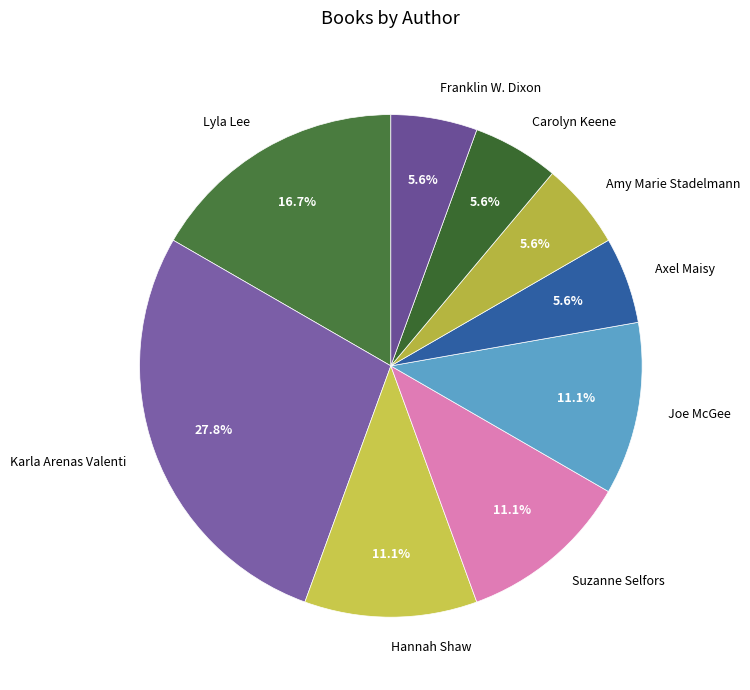

To the nearest percent, what is the difference between the largest and smallest slice percentages?

22%